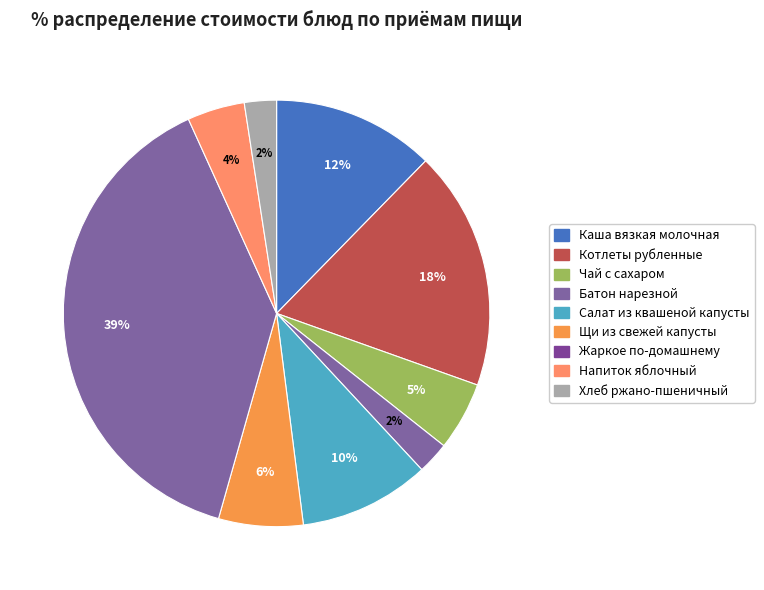

How many segments does this pie chart have?

9